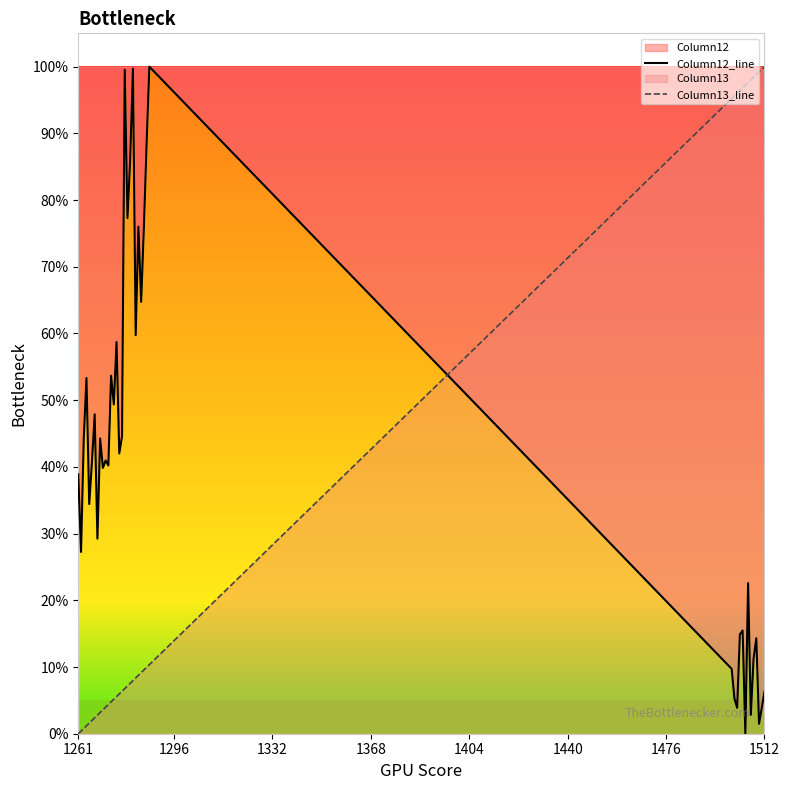

What is the difference between the maximum and minimum values in the Column13_line series?

1.0